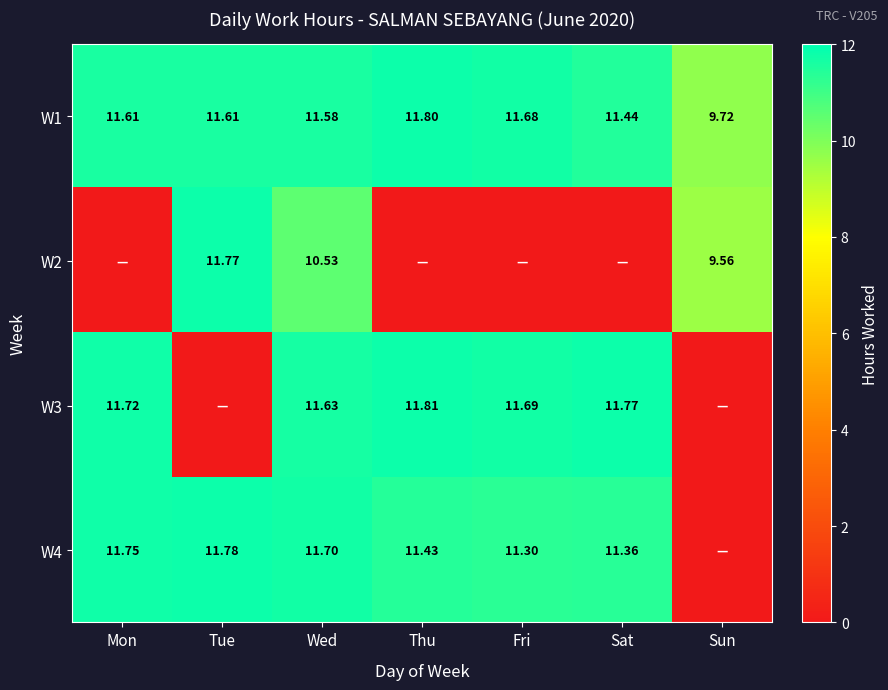

At which label does W1 reach its minimum?

Sun